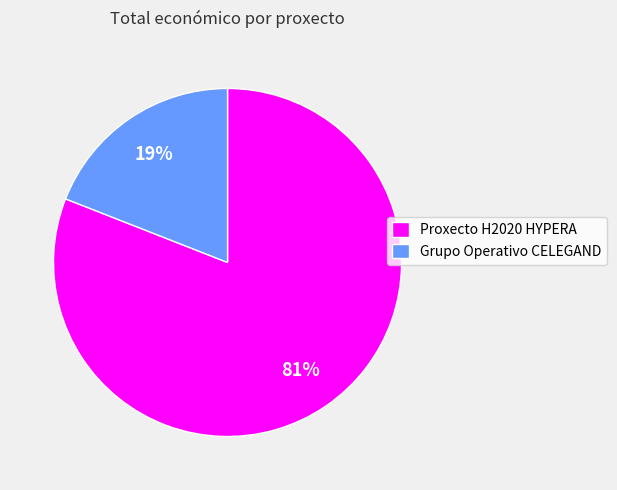

Which slice represents more than half of the pie?

Proxecto H2020 HYPERA